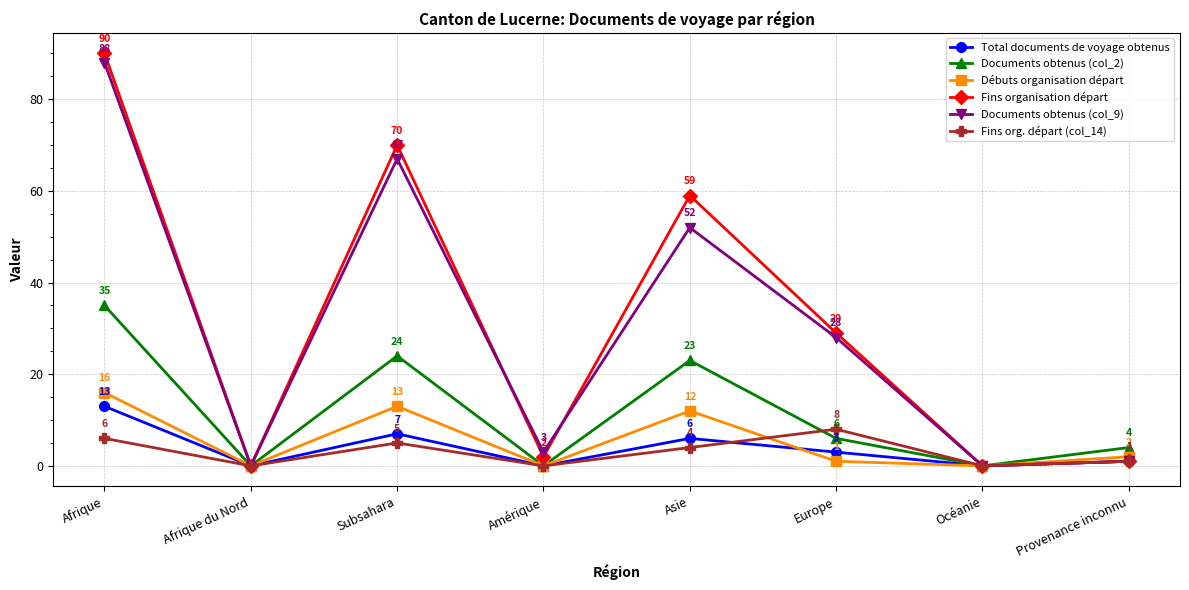

What is the value of the Fins organisation départ point at the 5th from the left?

59